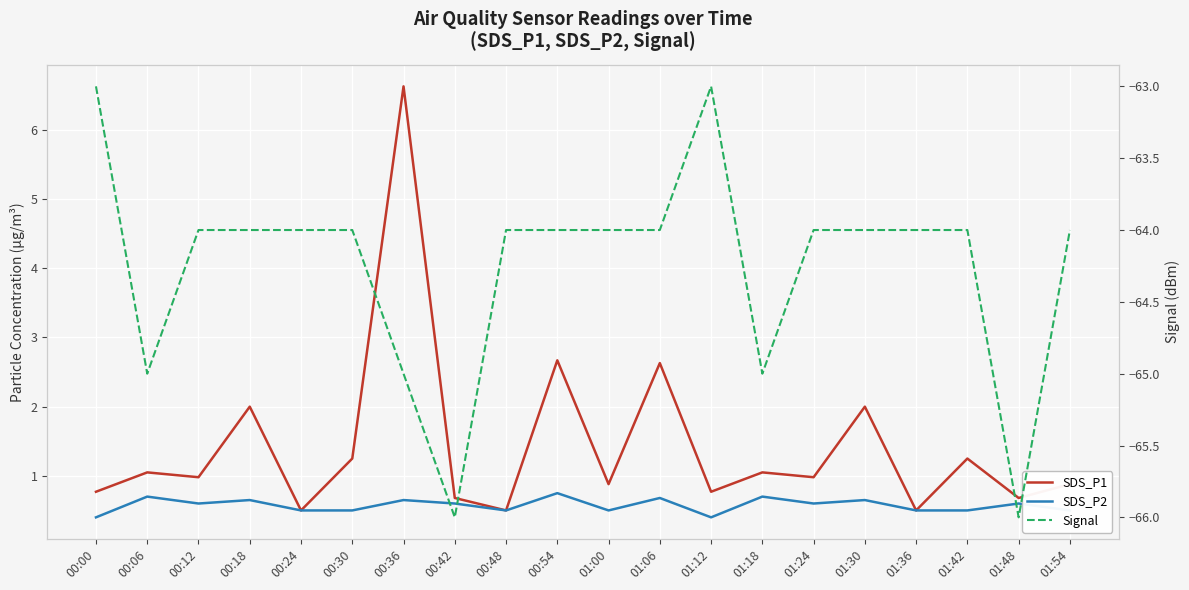

How many data points does each series have?

20